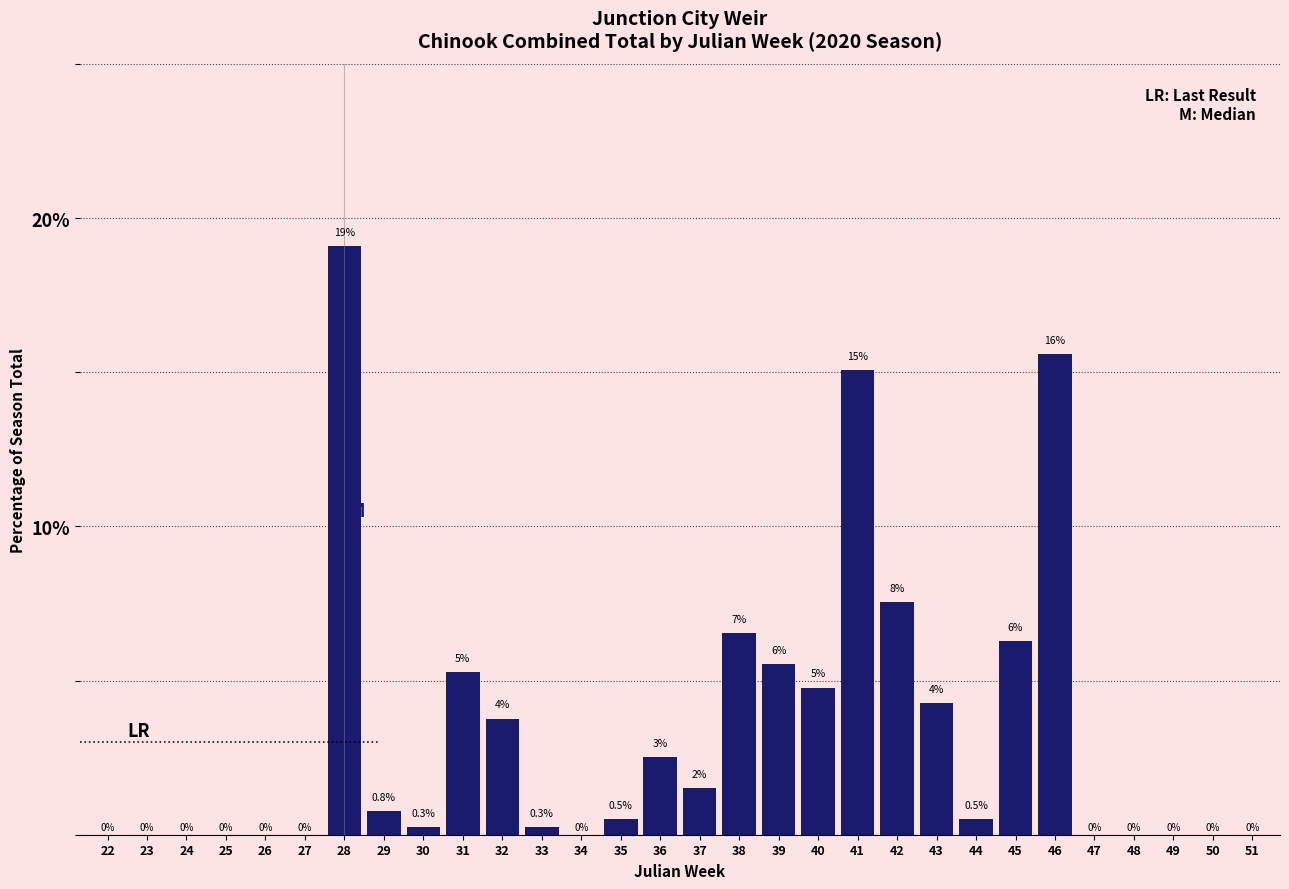

What is the approximate value at 33?

0.3